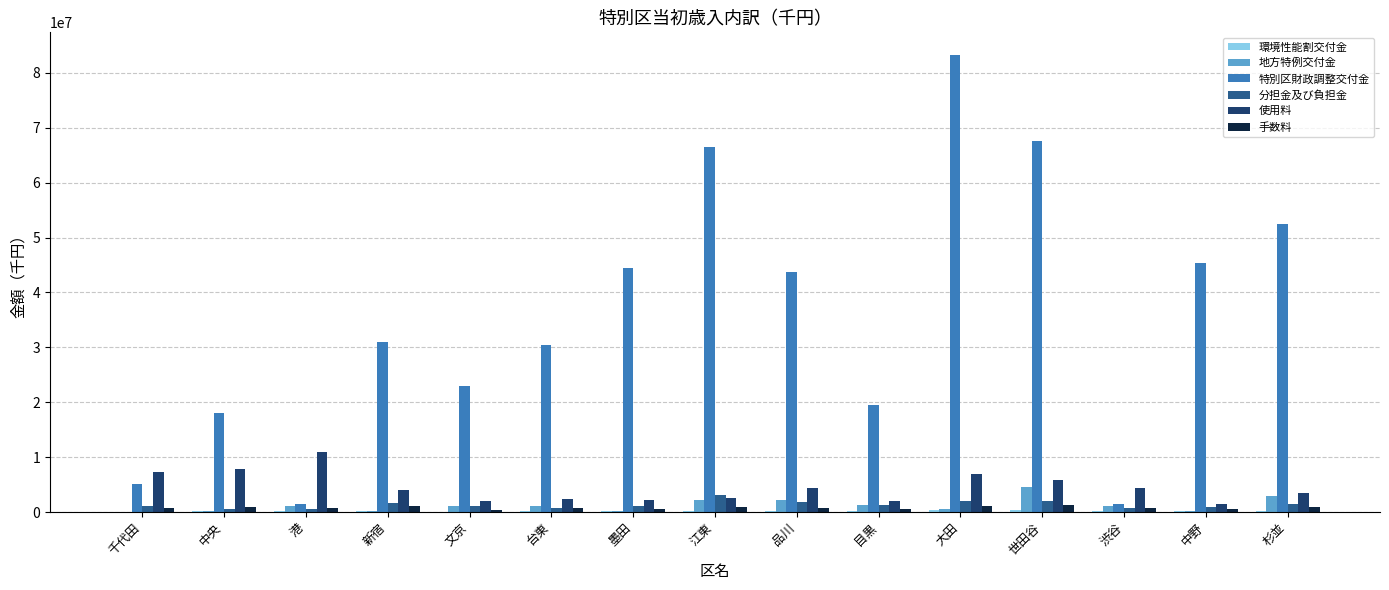

Which series has the largest total across all categories?

特別区財政調整交付金